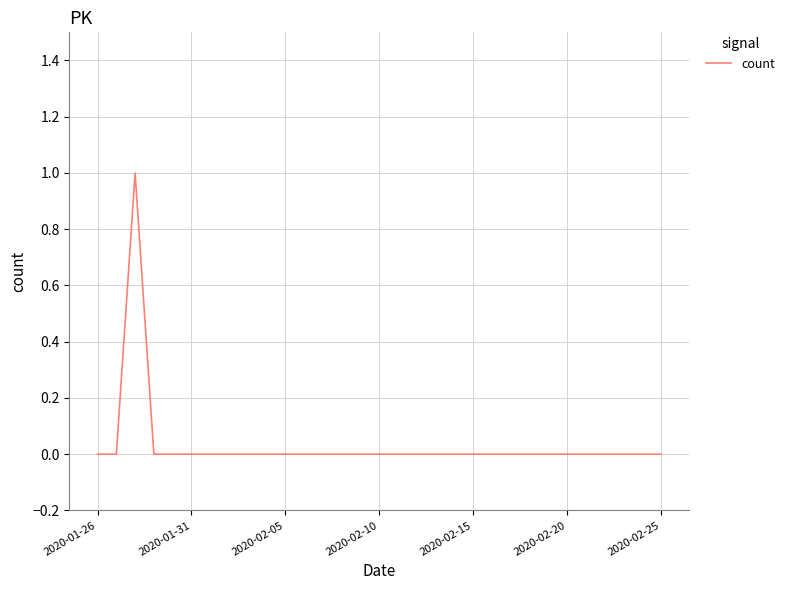

Does the chart have visible grid lines?

Yes